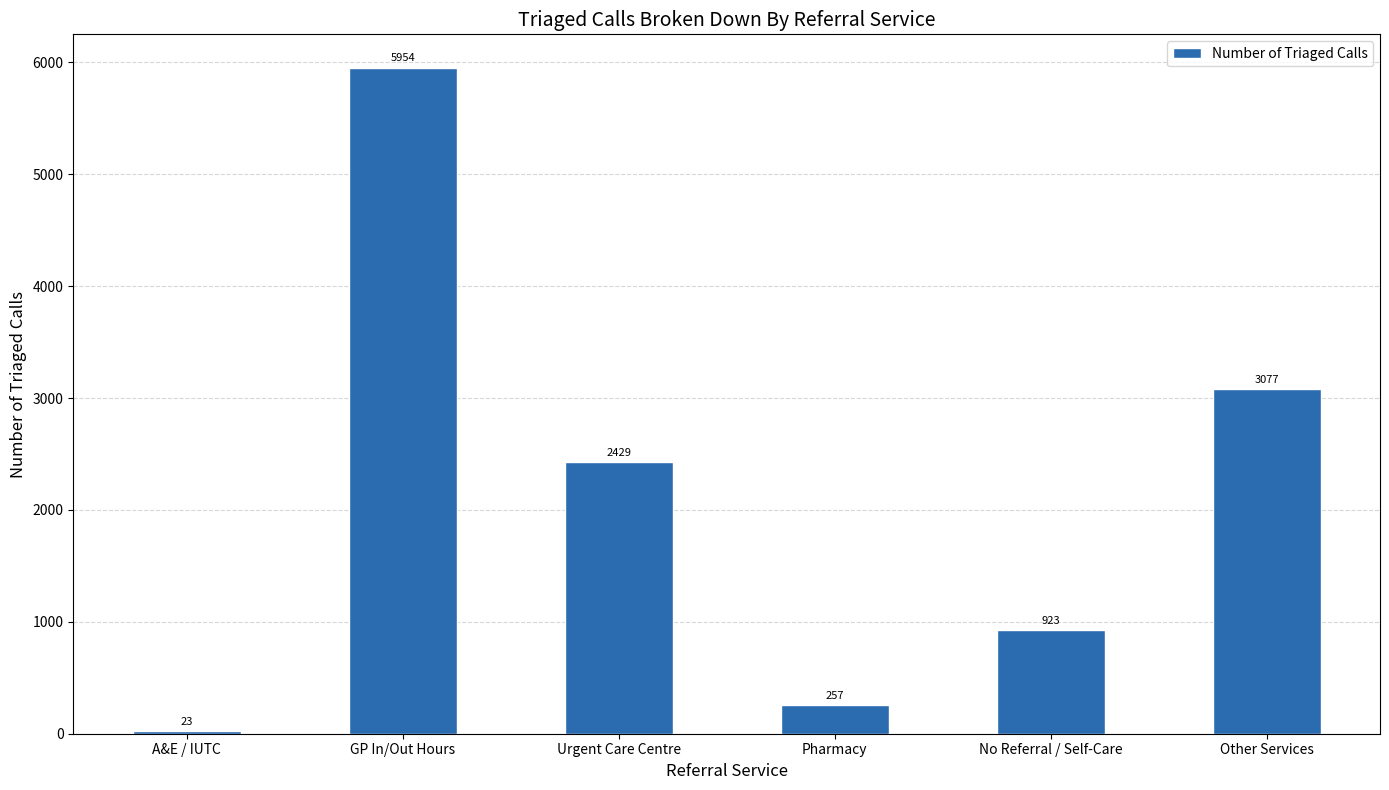

What is the difference between the maximum and minimum values?

5931